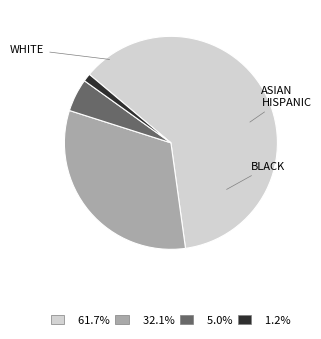

Is there a majority slice in this chart?

Yes